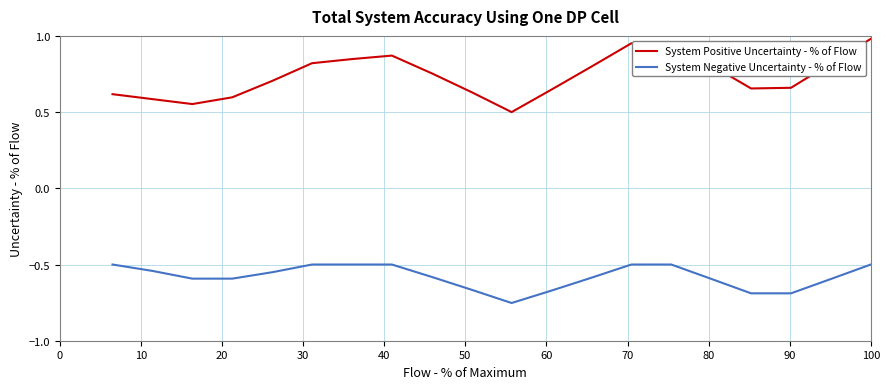

Which series has the largest total across all categories?

System Positive Uncertainty - % of Flow